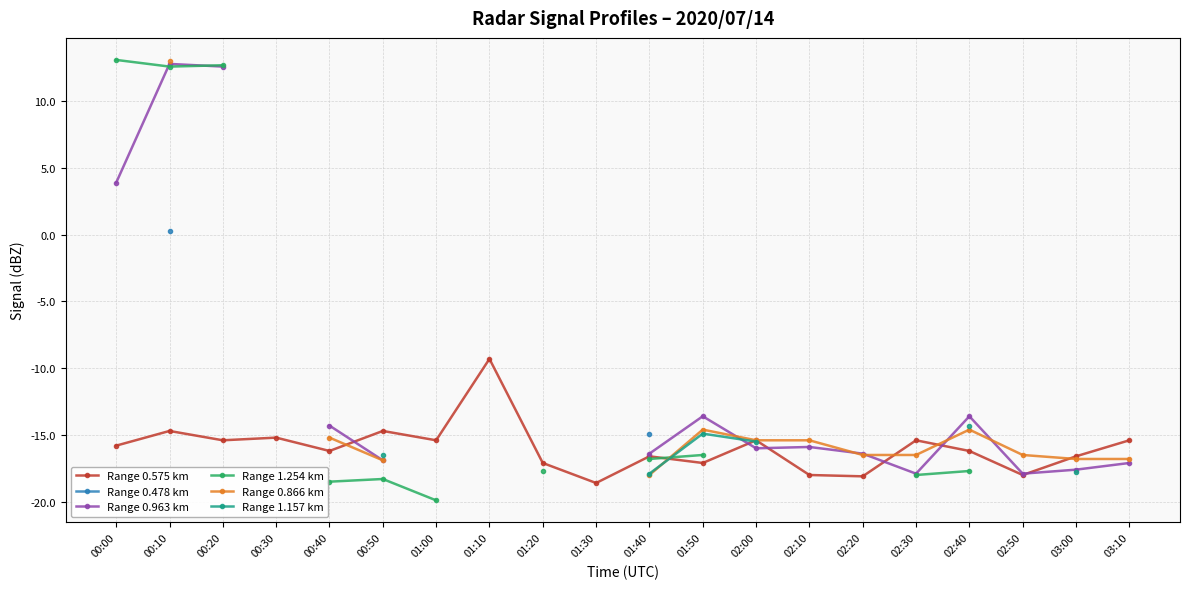

How many interior local peaks does the Range 1.157 km series have?

1